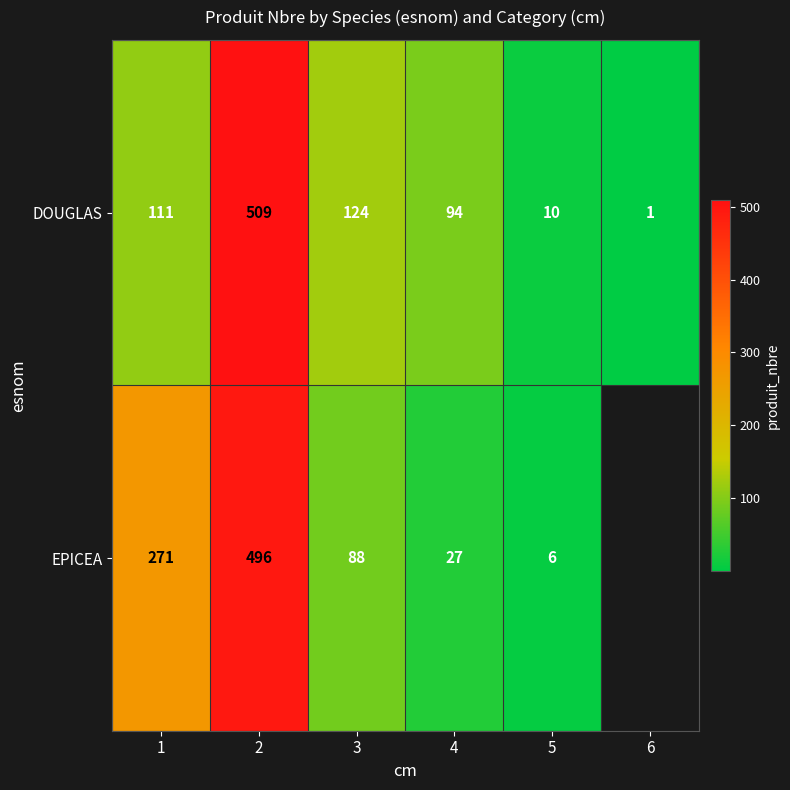

The DOUGLAS series shows 1 at 6. True or false?

True